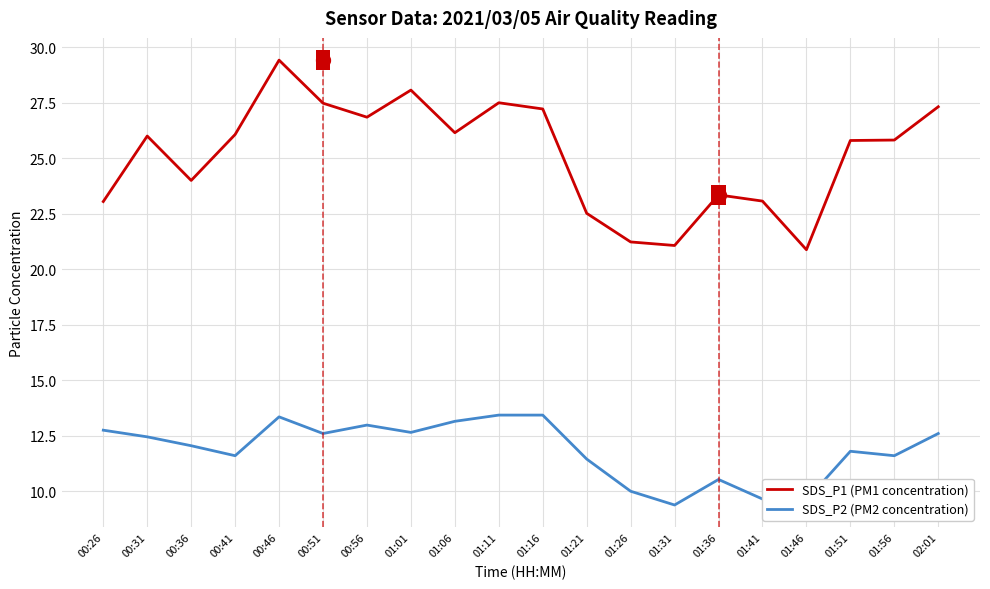

The SDS_P1 (PM1 concentration) series shows 43.4 at 00:46. True or false?

False